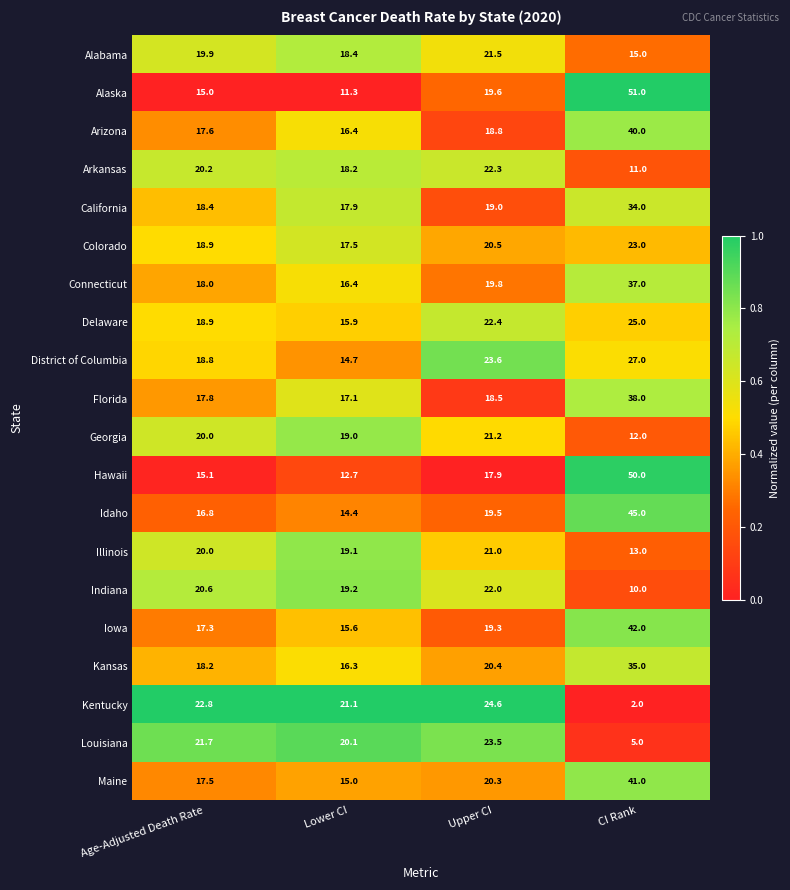

Which series has the largest range (max minus min)?

Alaska